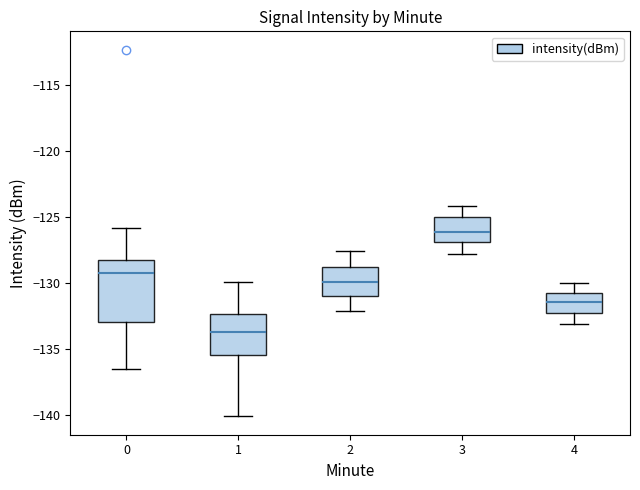

Which box has the highest median line?

3